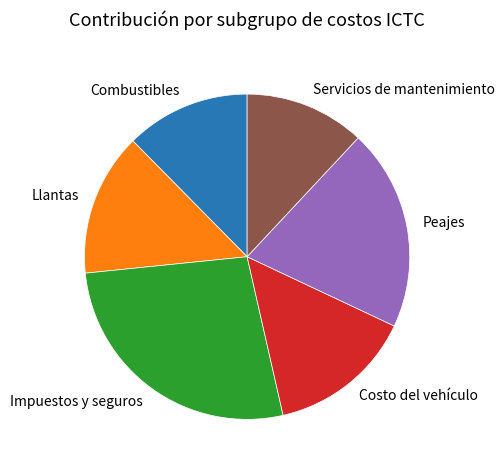

Does Costo del vehículo represent more than half of the total?

No